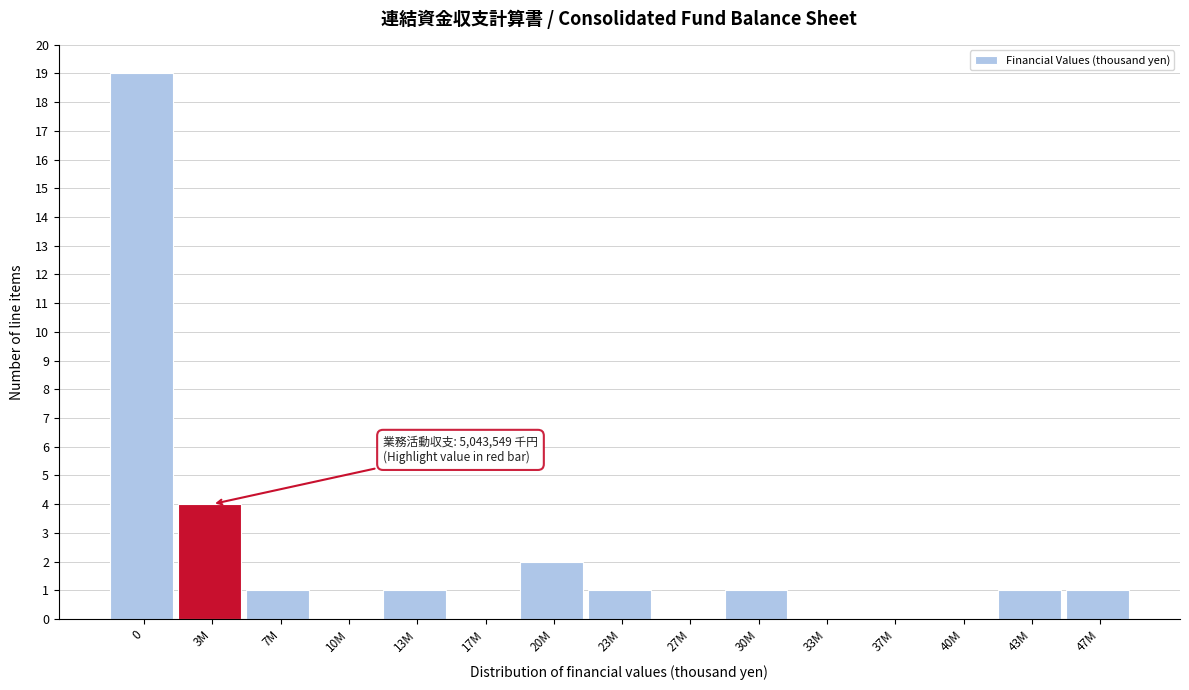

Reading right to left, extract all data points from this chart.

47M=1	43M=1	40M=0	37M=0	33M=0	30M=1	27M=0	23M=1	20M=2	17M=0	13M=1	10M=0	7M=1	3M=4	0=19